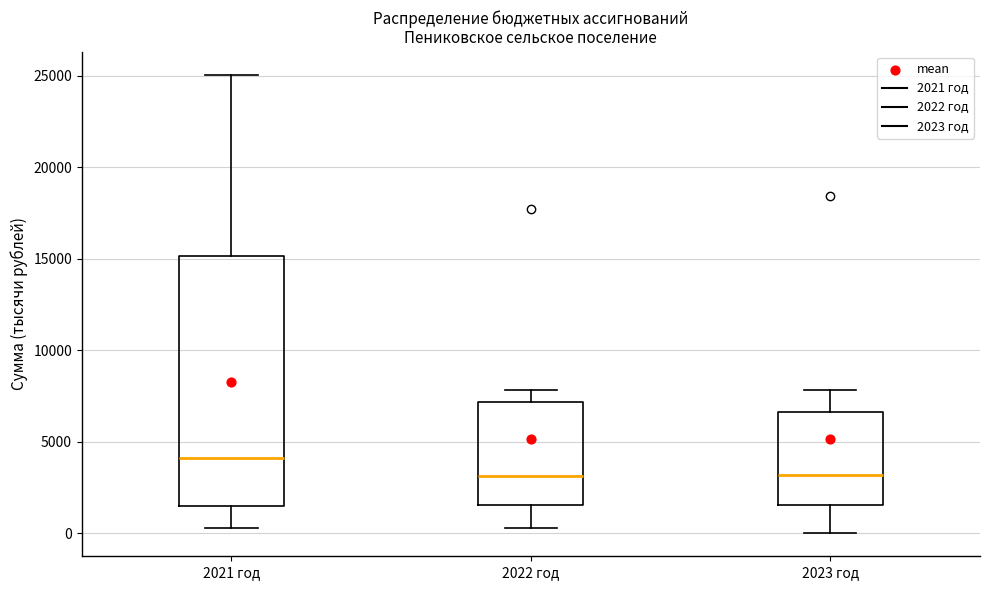

Reading left to right, transcribe this box plot: for each box, give where its median line is, the range the box spans, and where its two whiskers end, as read against the y-axis. The values are not printed on the chart, so give them approximately, as read against the axis.

2021 год: median 4000, box 1500 to 15000, whiskers 500 to 25000
2022 год: median 3000, box 1500 to 7000, whiskers 500 to 8000
2023 год: median 3000, box 1500 to 6500, whiskers 0 to 8000